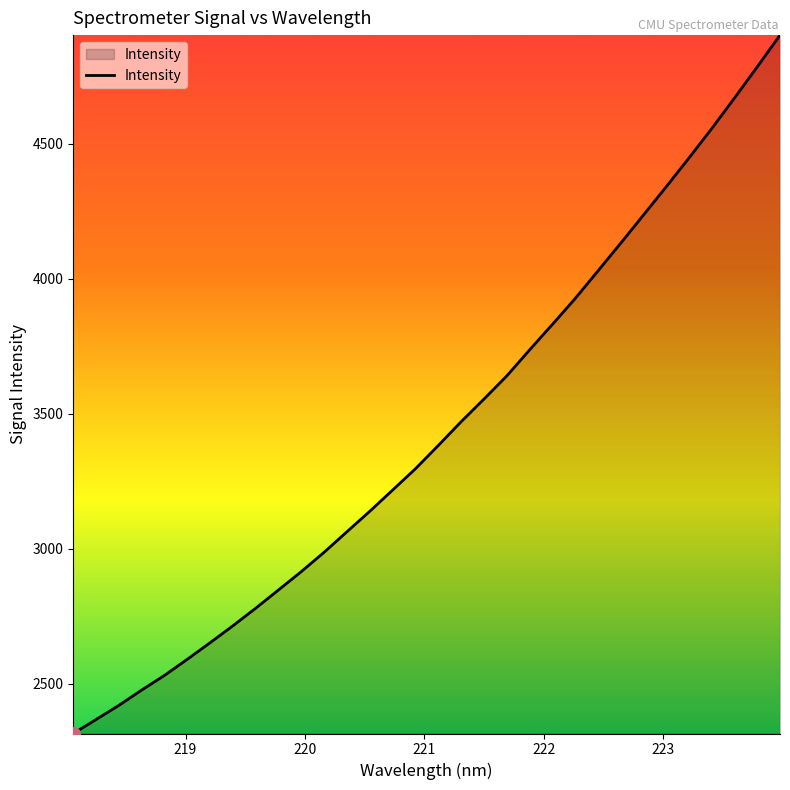

What is the difference between the maximum and minimum values?

2586.5